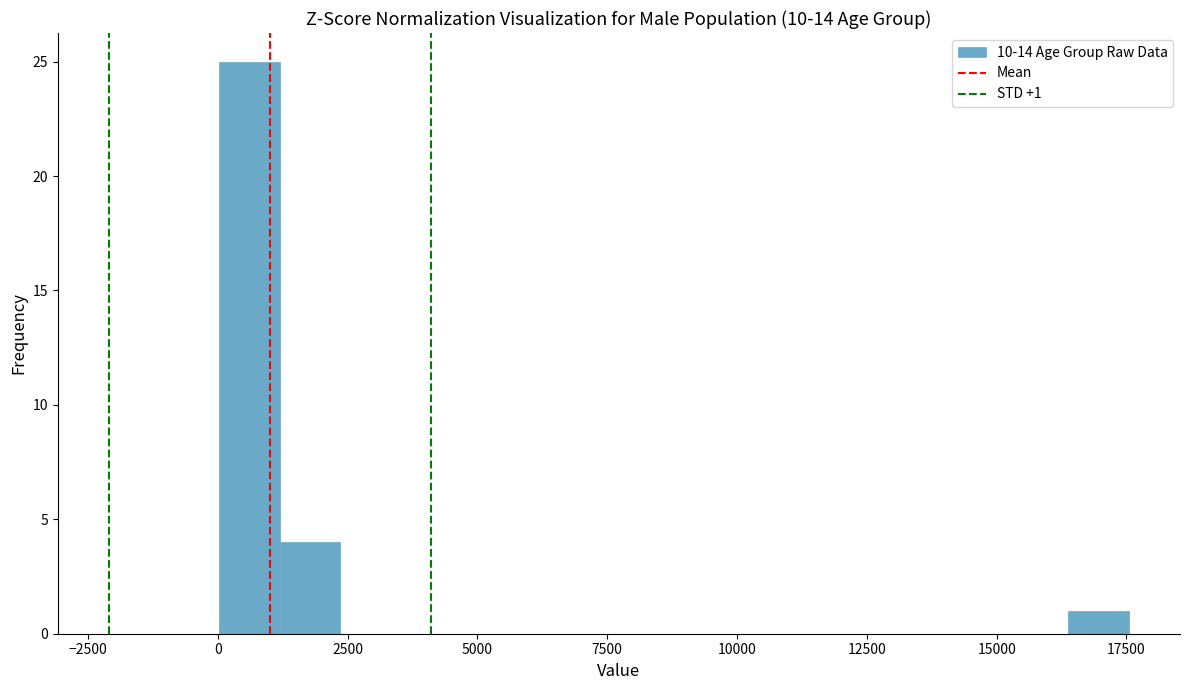

Read against the x-axis, roughly where is the centre of the tallest bar?

500